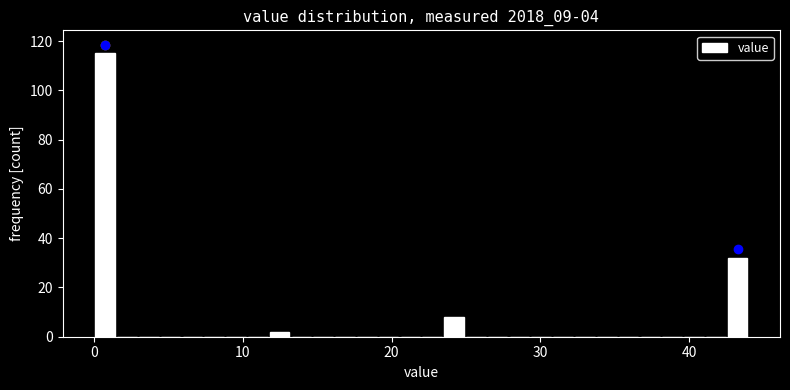

Read against the x-axis, roughly where is the centre of the tallest bar?

1